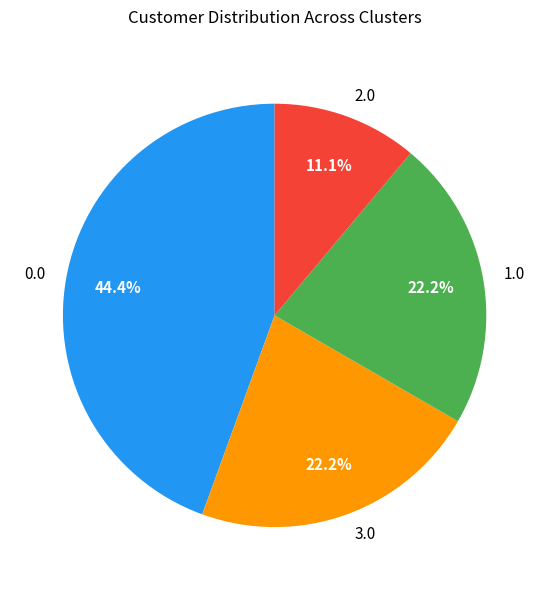

What is the smallest slice in the pie chart?

2.0